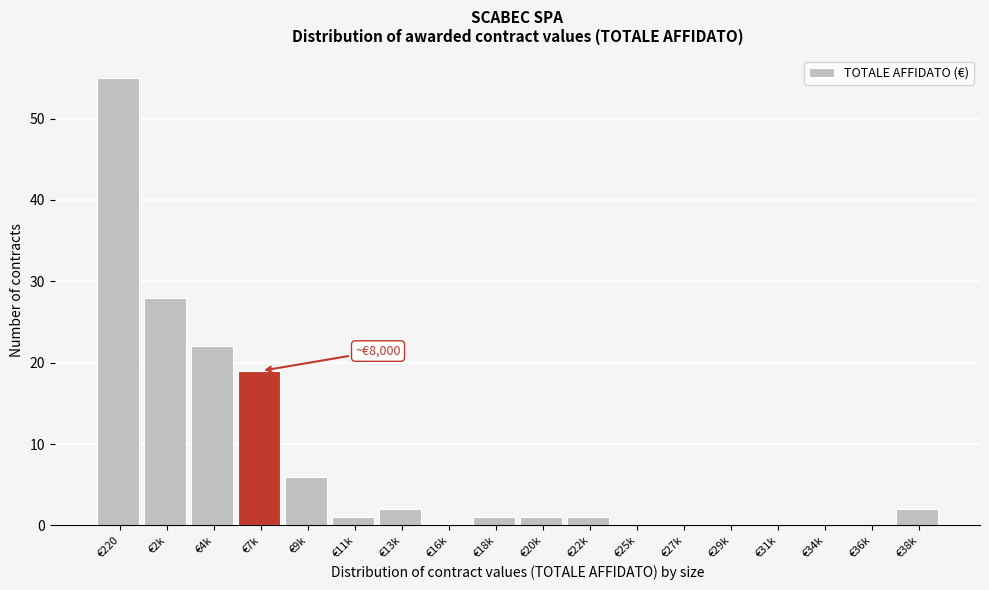

Reading left to right, what are all the values shown in this chart?

€220=55	€2k=28	€4k=22	€7k=19	€9k=6	€11k=1	€13k=2	€16k=0	€18k=1	€20k=1	€22k=1	€25k=0	€27k=0	€29k=0	€31k=0	€34k=0	€36k=0	€38k=2